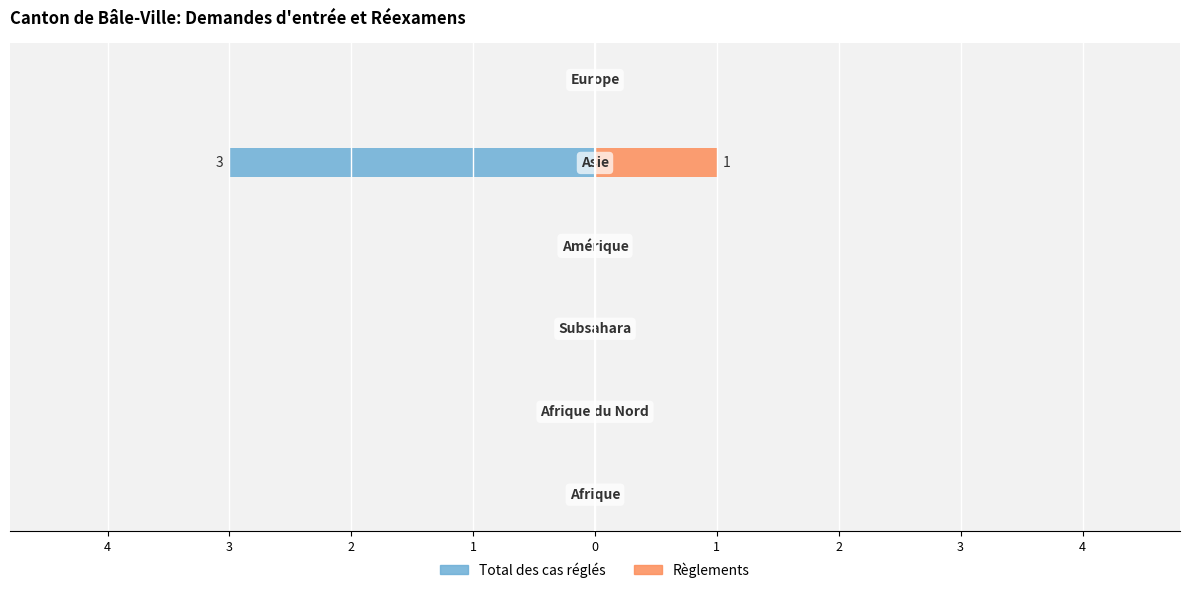

What value does the Total des cas réglés series have at 0?

-3